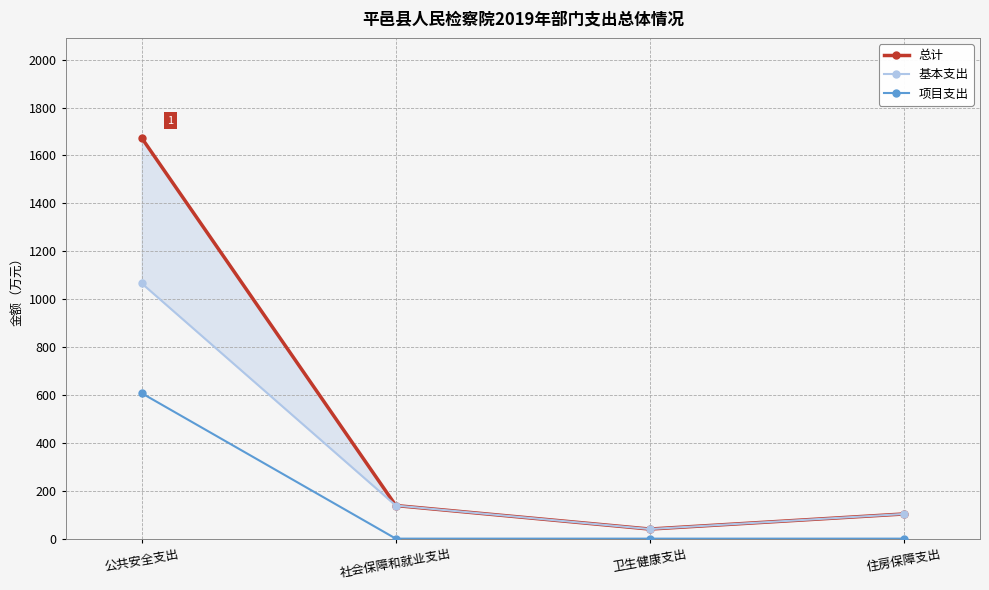

What is the approximate value of 总计 at 住房保障支出?

103.0